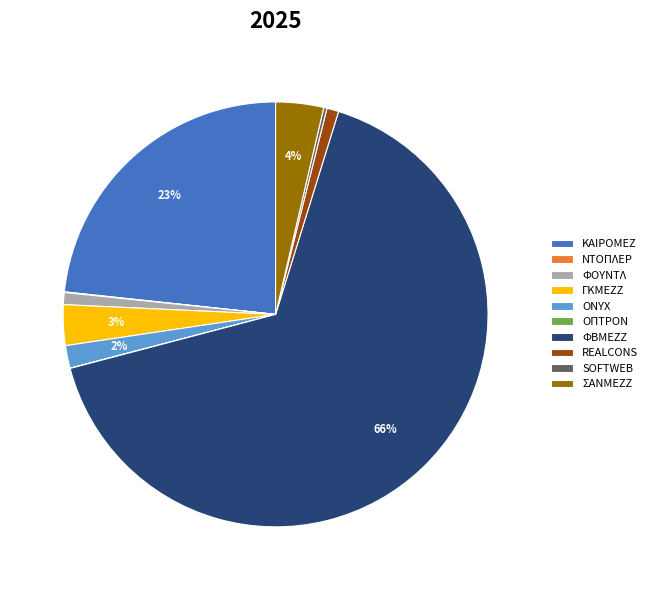

To the nearest percent, what is the average slice percentage?

10%